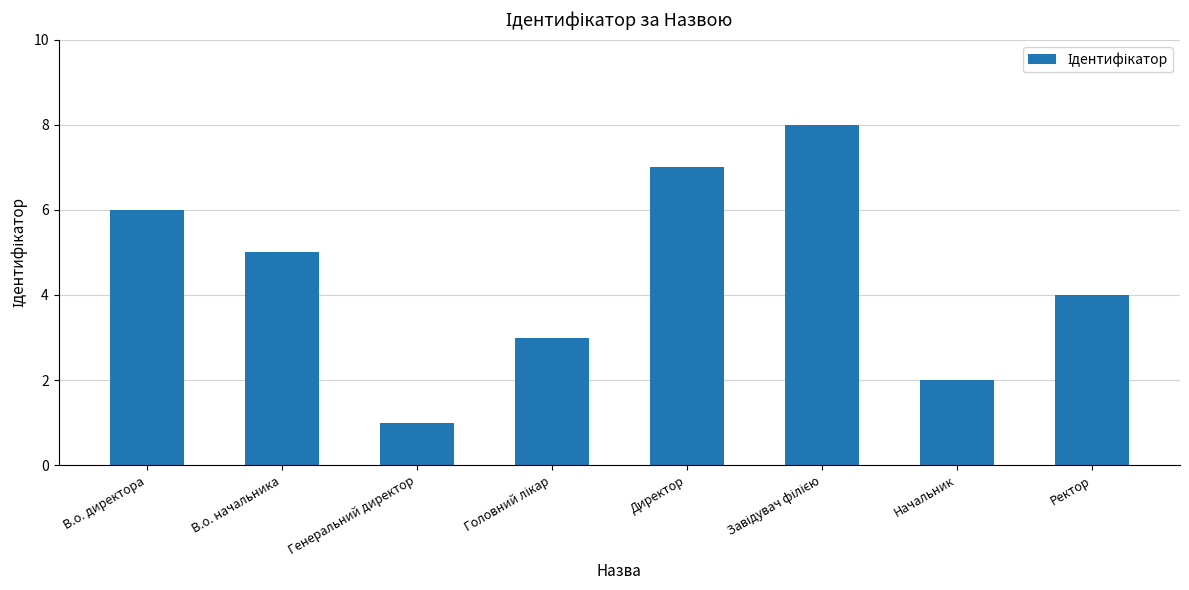

Reading left to right, list all the values displayed in this chart.

6	5	1	3	7	8	2	4